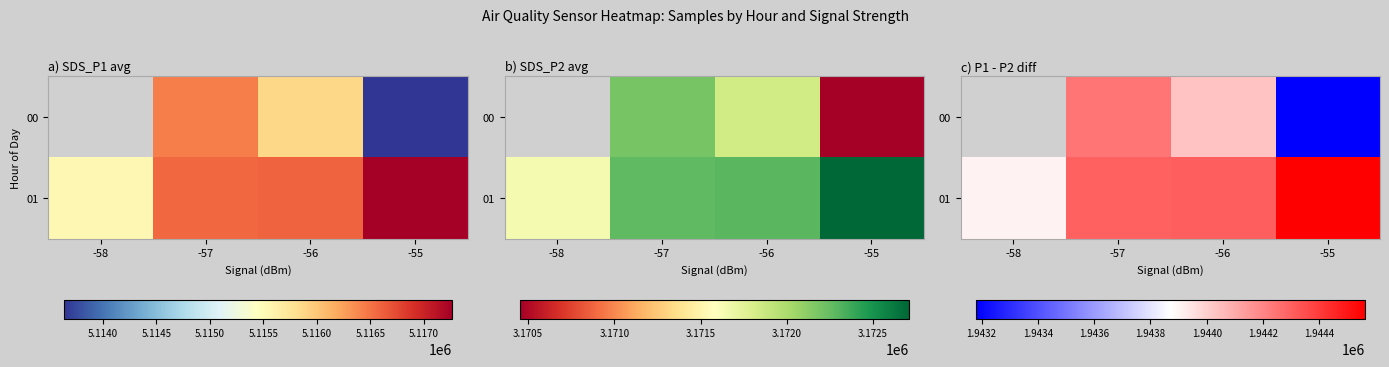

How many 00 values are between 1944032 and 1944246?

1